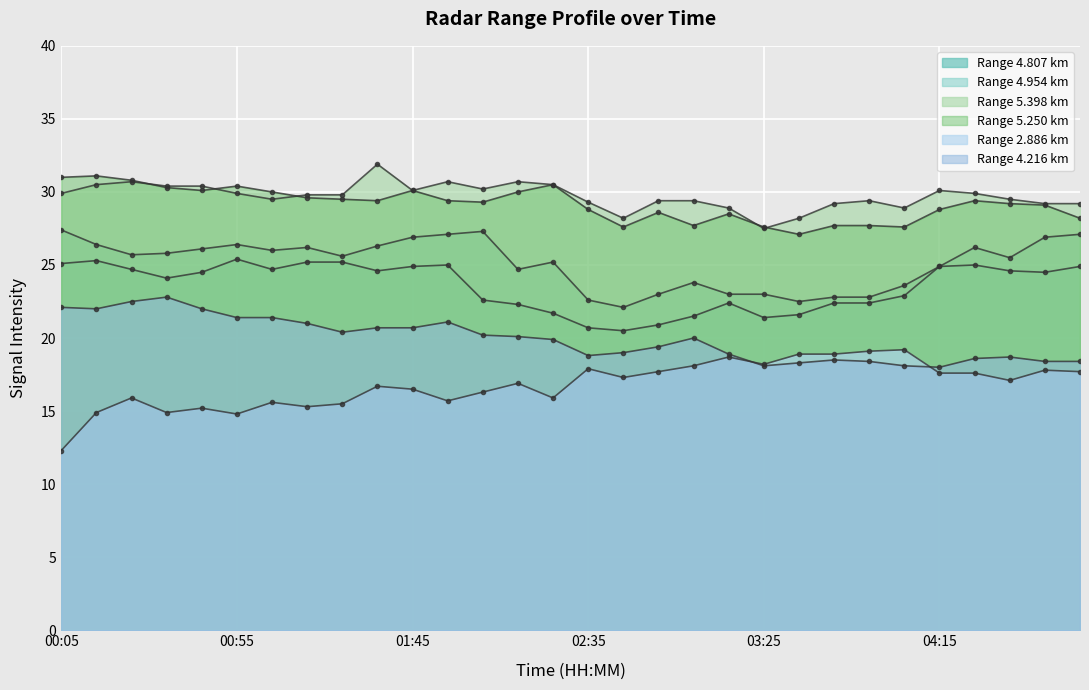

What is the greatest value displayed?

31.9